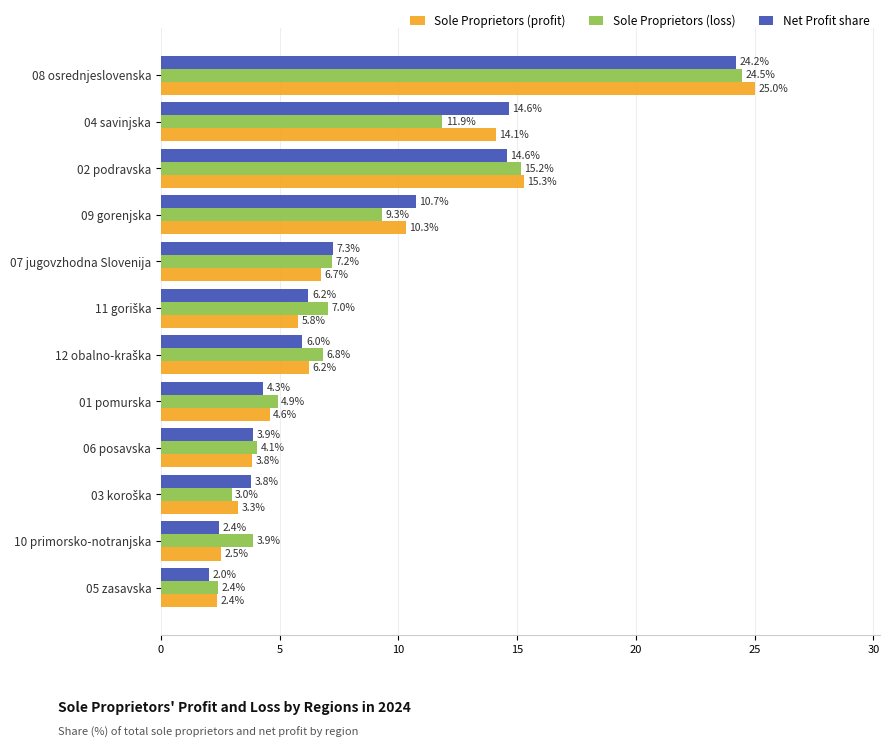

Which series has the widest spread of values?

Sole Proprietors (profit)